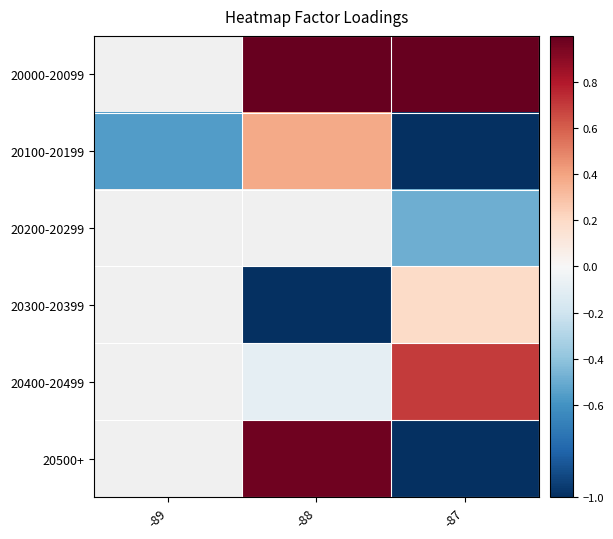

Which category has the highest value across all series?

-88